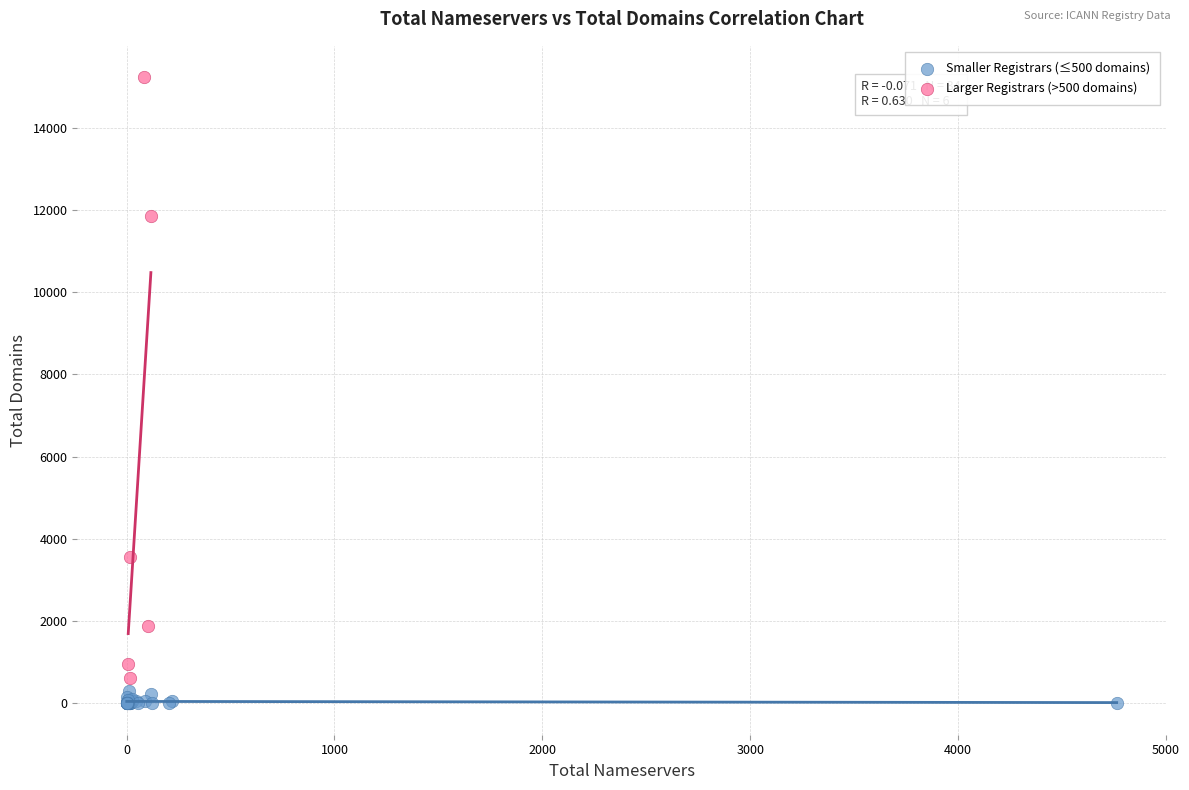

Which series contains the lowest Y value?

Smaller Registrars (≤500 domains)